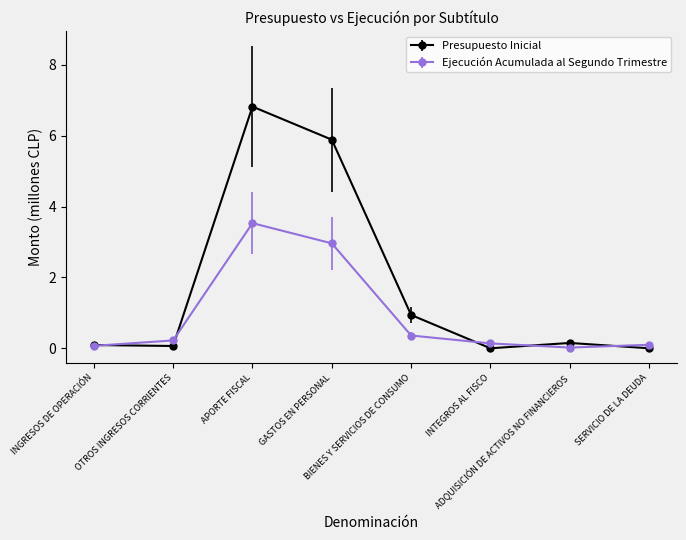

Between BIENES Y SERVICIOS DE CONSUMO and ADQUISICIÓN DE ACTIVOS NO FINANCIEROS, which series saw the biggest shift?

Presupuesto Inicial